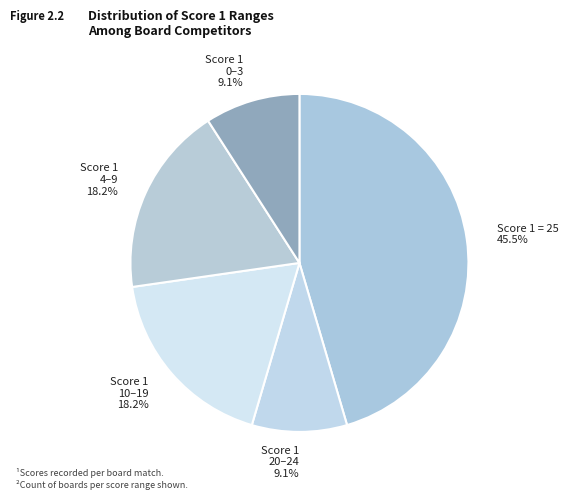

Which slice is the largest?

Score 1 = 25